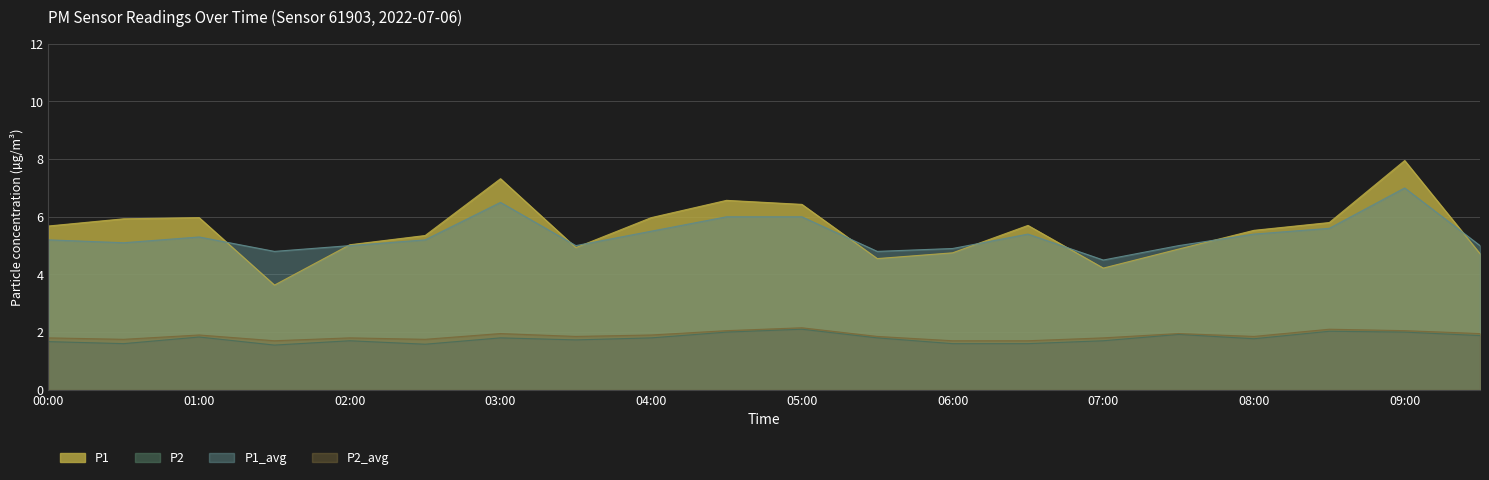

True or false: P1_avg has a value of 1.9 at 03:00.

False